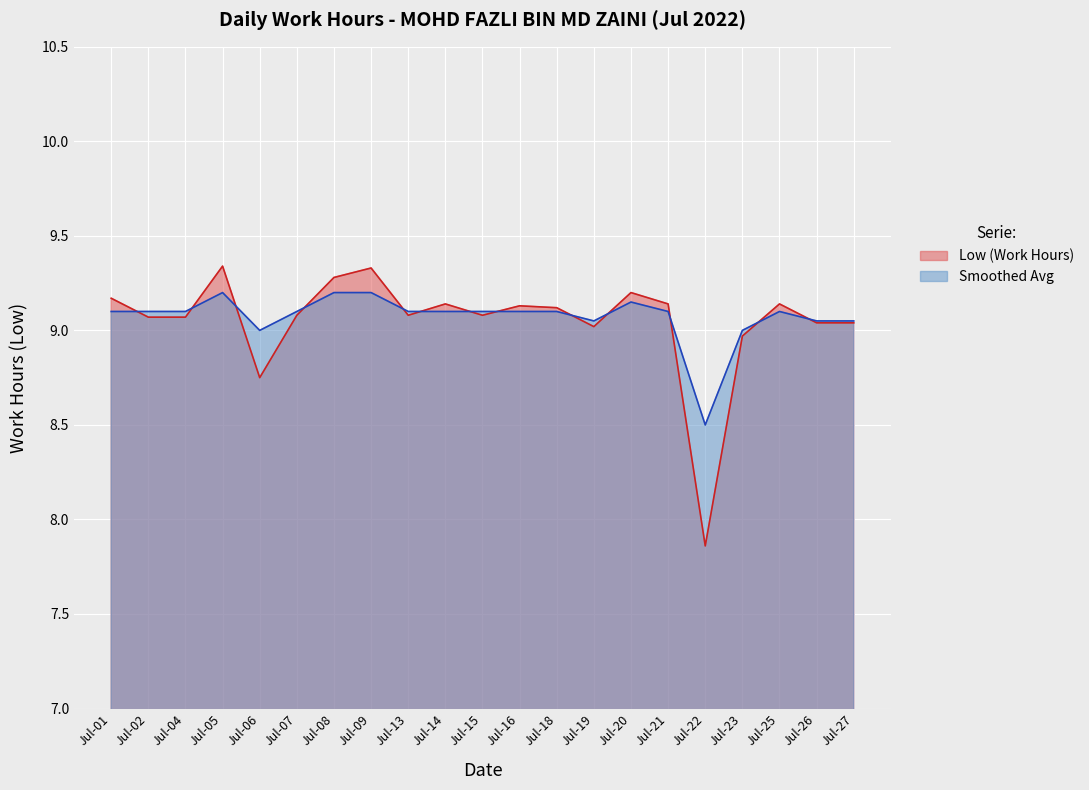

What is the difference between the second highest and second lowest values in the Smoothed Avg series?

0.2